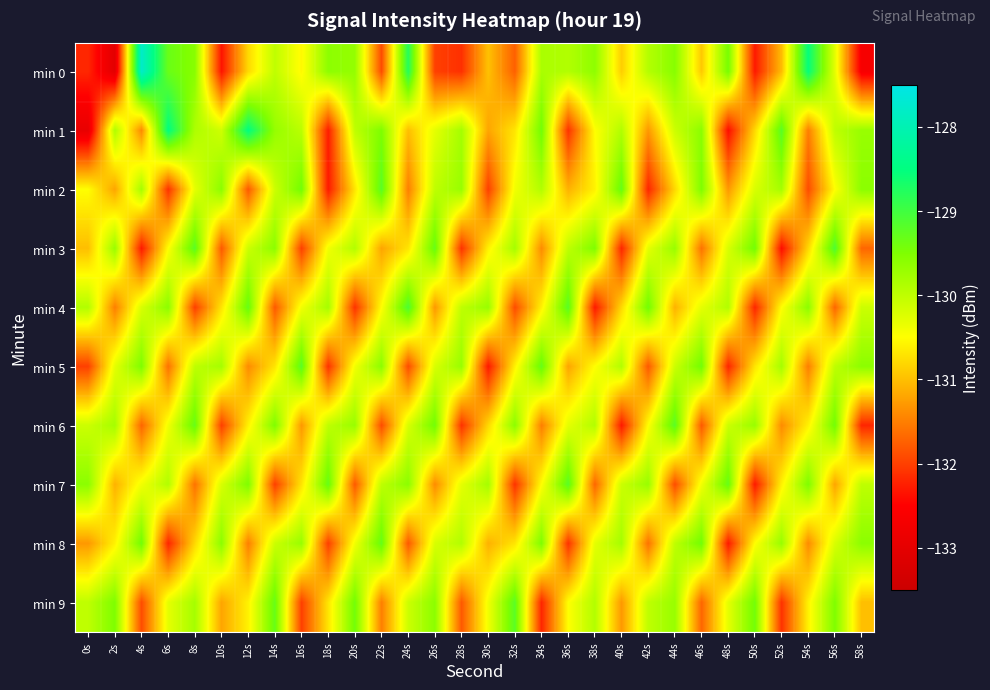

Reading right to left, what are all the values shown in this chart?

min 0: 58s=-132.6	56s=-130.3	54s=-128.5	52s=-131.0	50s=-132.3	48s=-129.4	46s=-130.9	44s=-129.6	42s=-129.9	40s=-130.9	38s=-129.6	36s=-129.9	34s=-129.8	32s=-131.7	30s=-131.0	28s=-132.1	26s=-132.0	24s=-128.8	22s=-131.9	20s=-129.7	18s=-129.6	16s=-130.5	14s=-130.0	12s=-130.8	10s=-132.3	8s=-129.6	6s=-129.3	4s=-127.8	2s=-133.0	0s=-132.2
min 1: 58s=-129.7	56s=-130.0	54s=-131.5	52s=-129.2	50s=-130.8	48s=-132.4	46s=-129.6	44s=-130.1	42s=-131.3	40s=-129.9	38s=-130.5	36s=-132.1	34s=-129.4	32s=-130.7	30s=-131.2	28s=-129.8	26s=-130.3	24s=-131.0	22s=-129.5	20s=-130.0	18s=-132.3	16s=-130.0	14s=-129.7	12s=-128.5	10s=-130.1	8s=-129.9	6s=-128.5	4s=-131.4	2s=-129.9	0s=-132.9
min 2: 58s=-129.6	56s=-130.5	54s=-131.9	52s=-129.8	50s=-130.2	48s=-131.3	46s=-129.5	44s=-130.8	42s=-132.2	40s=-129.3	38s=-130.6	36s=-131.1	34s=-129.9	32s=-130.4	30s=-132.0	28s=-129.7	26s=-130.0	24s=-131.5	22s=-129.2	20s=-130.7	18s=-132.3	16s=-129.4	14s=-130.1	12s=-131.8	10s=-129.6	8s=-130.3	6s=-132.1	4s=-129.8	2s=-131.2	0s=-130.5
min 3: 58s=-131.7	56s=-129.1	54s=-130.8	52s=-132.4	50s=-129.4	48s=-130.2	46s=-131.6	44s=-129.7	42s=-130.3	40s=-132.2	38s=-129.5	36s=-130.0	34s=-131.4	32s=-129.8	30s=-130.6	28s=-132.1	26s=-129.3	24s=-130.7	22s=-131.2	20s=-129.9	18s=-130.4	16s=-132.0	14s=-129.6	12s=-130.1	10s=-131.8	8s=-129.2	6s=-130.5	4s=-132.3	2s=-129.7	0s=-131.0
min 4: 58s=-130.1	56s=-131.7	54s=-129.6	52s=-130.5	50s=-132.2	48s=-129.9	46s=-130.3	44s=-131.1	42s=-129.4	40s=-130.8	38s=-132.3	36s=-129.2	34s=-130.6	32s=-131.9	30s=-129.7	28s=-130.0	26s=-131.3	24s=-129.1	22s=-130.5	20s=-132.1	18s=-129.8	16s=-130.4	14s=-131.8	12s=-129.3	10s=-130.7	8s=-132.0	6s=-129.6	4s=-130.2	2s=-131.5	0s=-129.9
min 5: 58s=-129.6	56s=-130.0	54s=-131.5	52s=-129.8	50s=-130.7	48s=-132.2	46s=-129.4	44s=-130.1	42s=-131.8	40s=-129.9	38s=-130.5	36s=-131.2	34s=-129.3	32s=-130.6	30s=-132.3	28s=-129.7	26s=-130.2	24s=-131.9	22s=-129.6	20s=-130.4	18s=-132.1	16s=-129.2	14s=-130.7	12s=-131.4	10s=-129.8	8s=-130.0	6s=-131.6	4s=-129.5	2s=-130.3	0s=-132.0
min 6: 58s=-132.2	56s=-129.4	54s=-130.6	52s=-131.4	50s=-129.7	48s=-130.1	46s=-131.8	44s=-129.2	42s=-130.5	40s=-132.3	38s=-129.9	36s=-130.3	34s=-131.5	32s=-129.6	30s=-130.8	28s=-132.1	26s=-129.4	24s=-130.2	22s=-131.9	20s=-129.7	18s=-130.0	16s=-131.3	14s=-129.5	12s=-130.6	10s=-132.0	8s=-129.3	6s=-130.4	4s=-131.7	2s=-129.8	0s=-130.1
min 7: 58s=-130.0	56s=-131.2	54s=-129.5	52s=-130.6	50s=-132.3	48s=-129.3	46s=-130.4	44s=-131.9	42s=-129.7	40s=-130.1	38s=-131.7	36s=-129.2	34s=-130.5	32s=-132.1	30s=-129.8	28s=-130.3	26s=-131.4	24s=-129.6	22s=-130.0	20s=-131.8	18s=-129.3	16s=-130.7	14s=-132.0	12s=-129.5	10s=-130.2	8s=-131.6	6s=-129.9	4s=-130.4	2s=-131.1	0s=-129.6
min 8: 58s=-129.6	56s=-130.2	54s=-131.4	52s=-129.7	50s=-130.5	48s=-132.3	46s=-129.4	44s=-130.0	42s=-131.6	40s=-129.8	38s=-130.3	36s=-132.1	34s=-129.5	32s=-130.7	30s=-131.1	28s=-129.9	26s=-130.2	24s=-131.8	22s=-129.3	20s=-130.4	18s=-132.0	16s=-129.7	14s=-130.1	12s=-131.5	10s=-129.6	8s=-130.8	6s=-132.2	4s=-129.4	2s=-130.6	0s=-131.3
min 9: 58s=-131.0	56s=-129.5	54s=-130.6	52s=-132.1	50s=-129.4	48s=-130.3	46s=-131.7	44s=-129.7	42s=-130.0	40s=-131.3	38s=-129.9	36s=-130.5	34s=-132.2	32s=-129.2	30s=-130.4	28s=-131.8	26s=-129.6	24s=-130.1	22s=-131.5	20s=-129.4	18s=-130.7	16s=-132.0	14s=-129.3	12s=-130.6	10s=-131.2	8s=-129.8	6s=-130.3	4s=-131.9	2s=-129.5	0s=-130.0